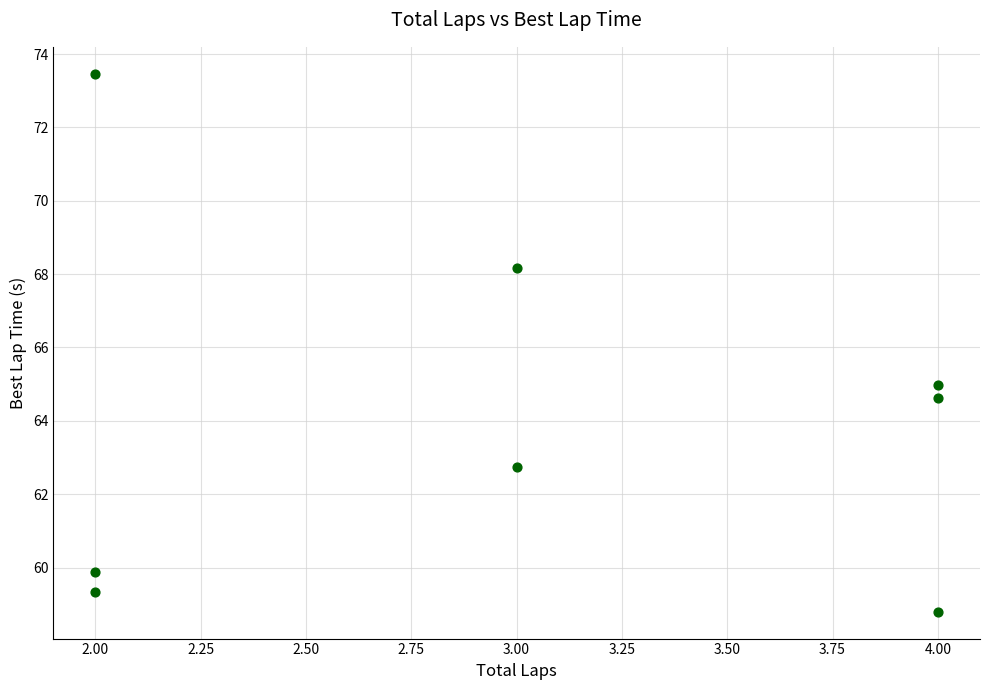

What is the average Y value?

64.0